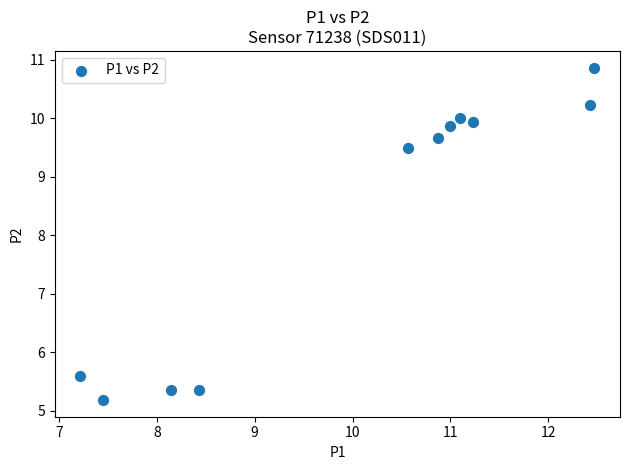

What is the average Y value?

8.3